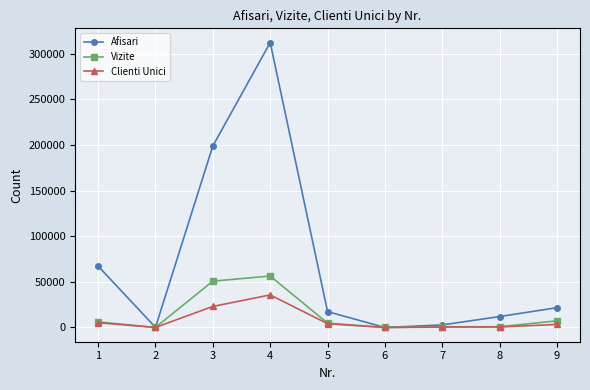

The Clienti Unici series shows 23054 at 3. True or false?

True